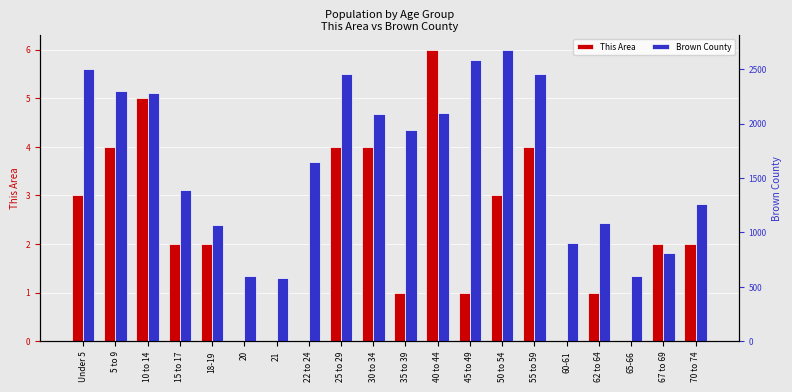

What is the difference between the maximum and minimum values in the This Area series?

6